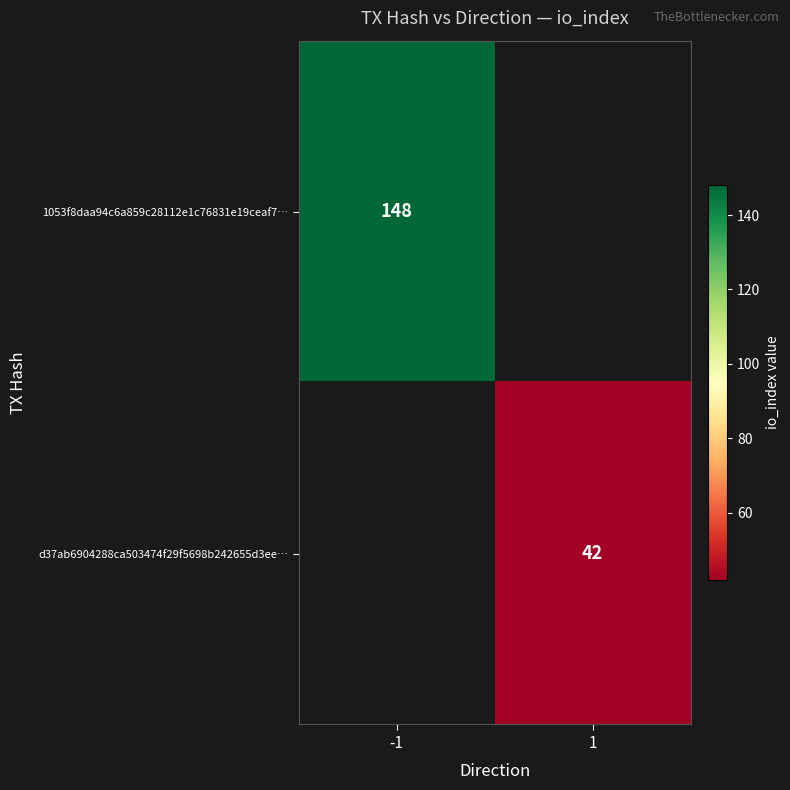

Count the number of data series in this chart.

2